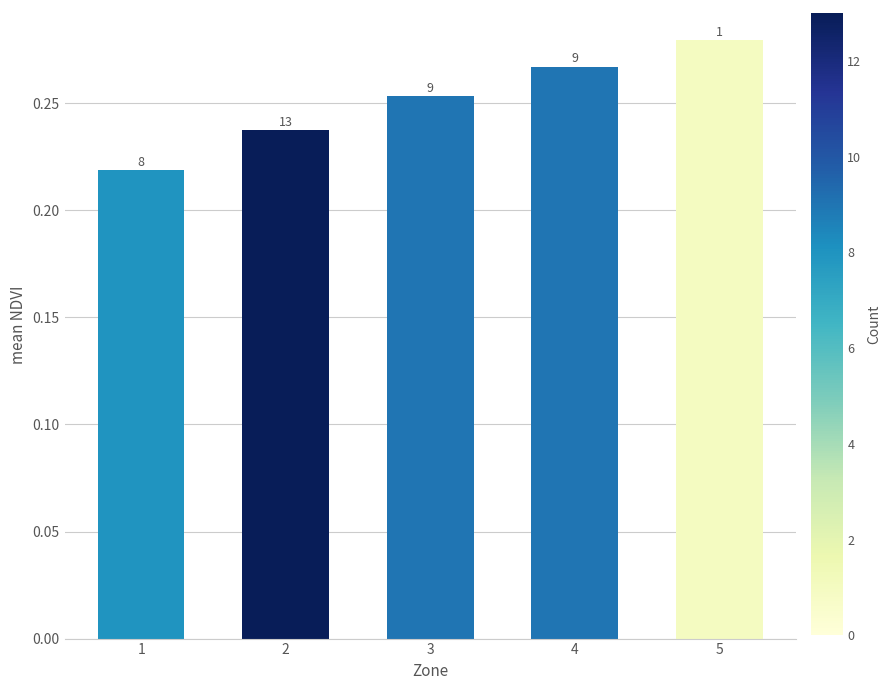

What is the value of the 2nd bar from the left?

0.2